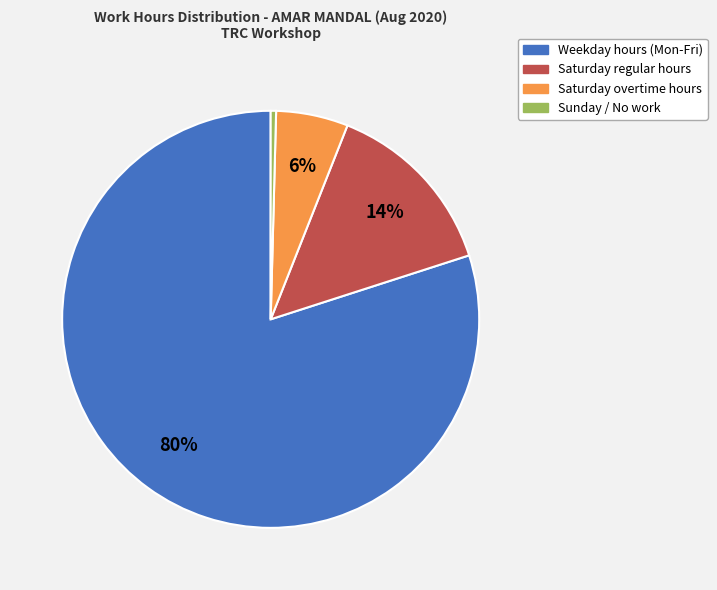

Does any single category account for the majority?

Yes